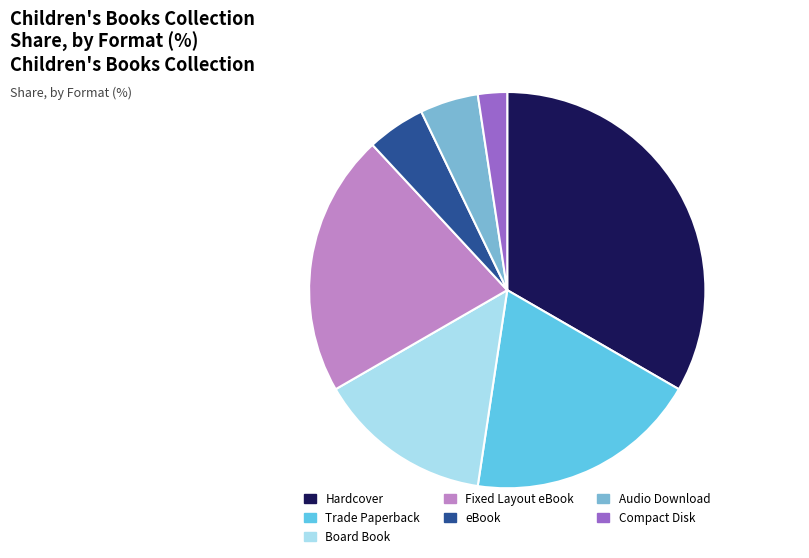

Does eBook account for over 50% of the chart?

No